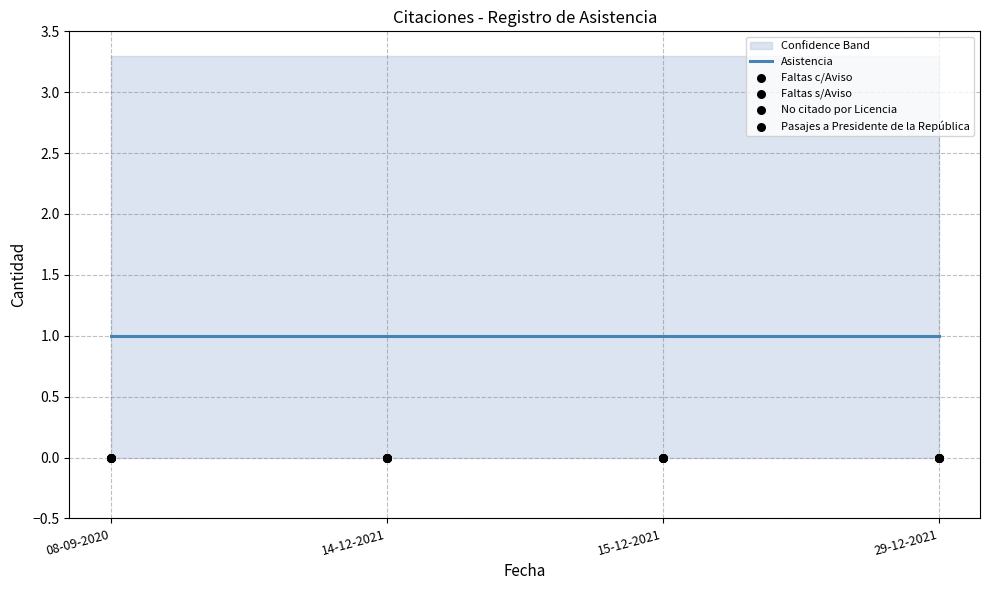

Is the value of Pasajes a Presidente de la República at 15-12-2021 greater than the value of Faltas s/Aviso at 15-12-2021?

No